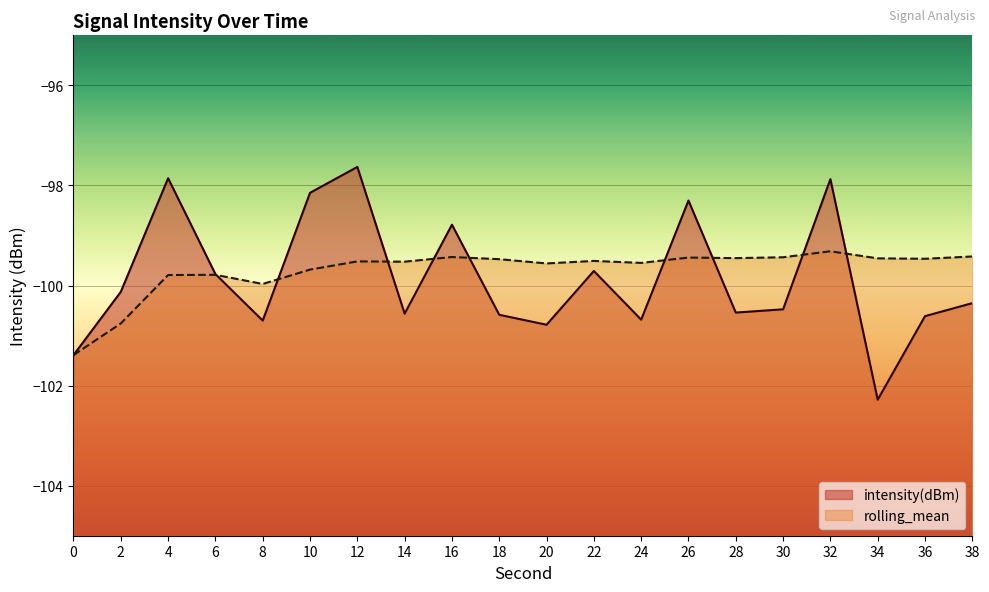

What is the lowest value of the rolling_mean series?

-101.4